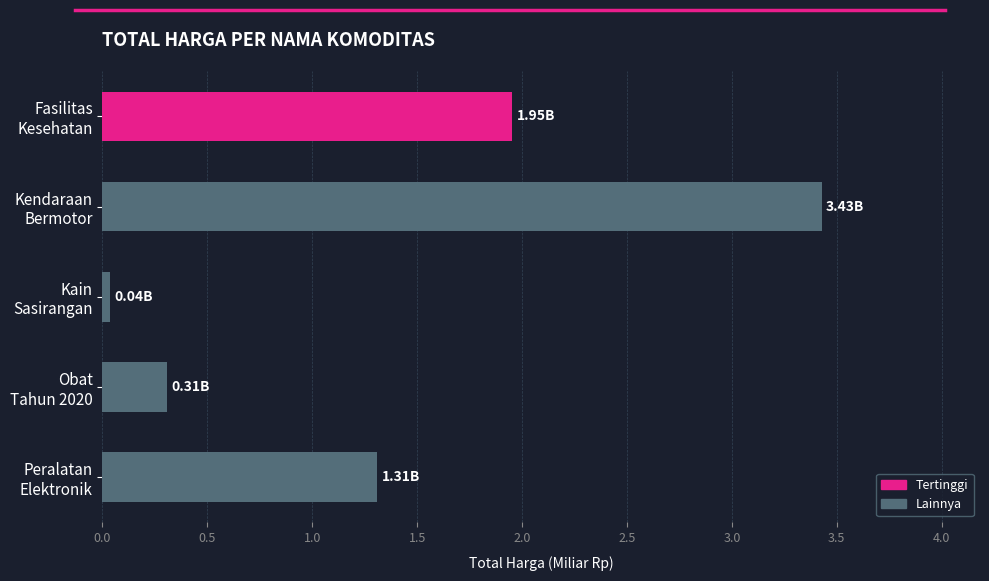

What is the difference between the second highest and minimum values?

1.9